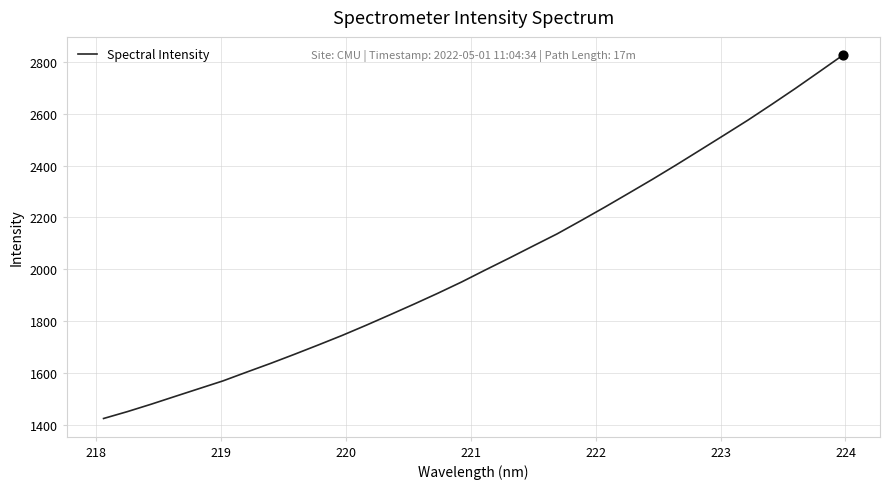

What is the greatest value displayed?

2825.2